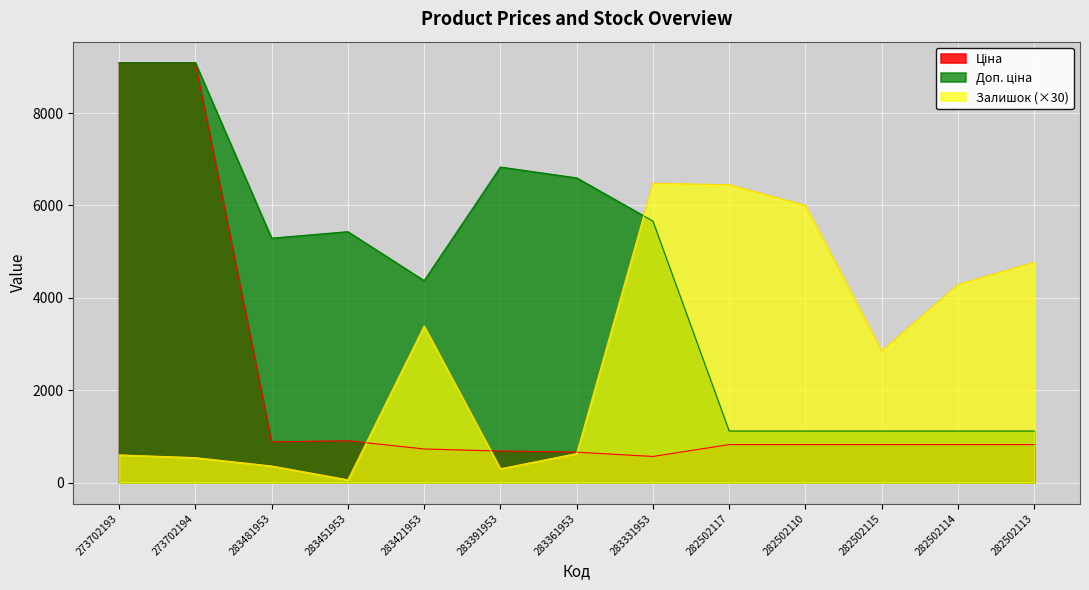

Where is the first local maximum for Залишок?

283421953